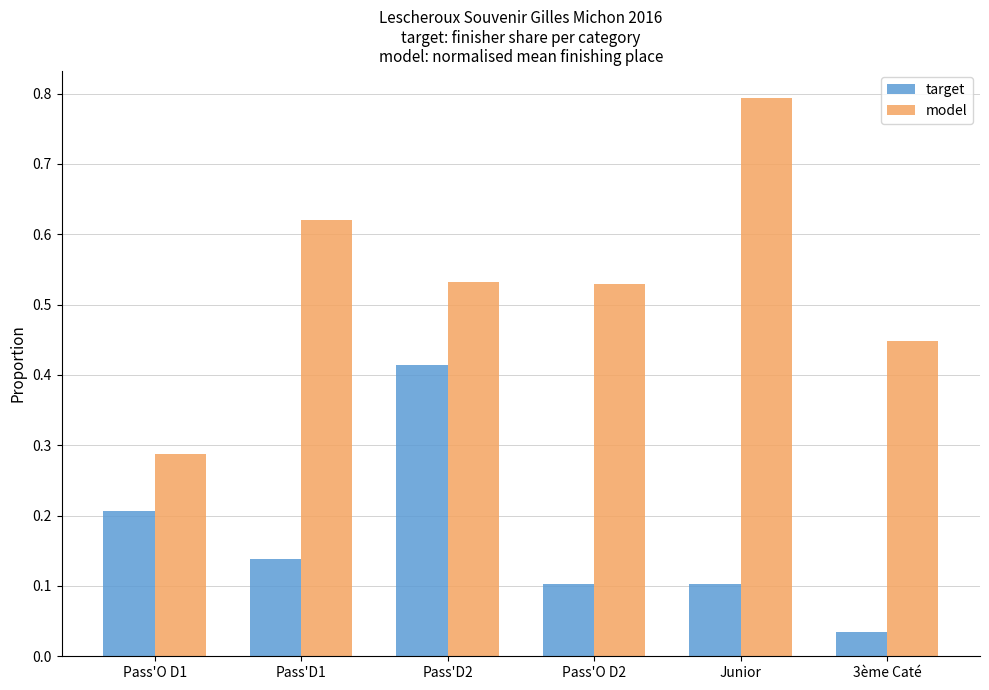

What is the sum of all target values?

1.0